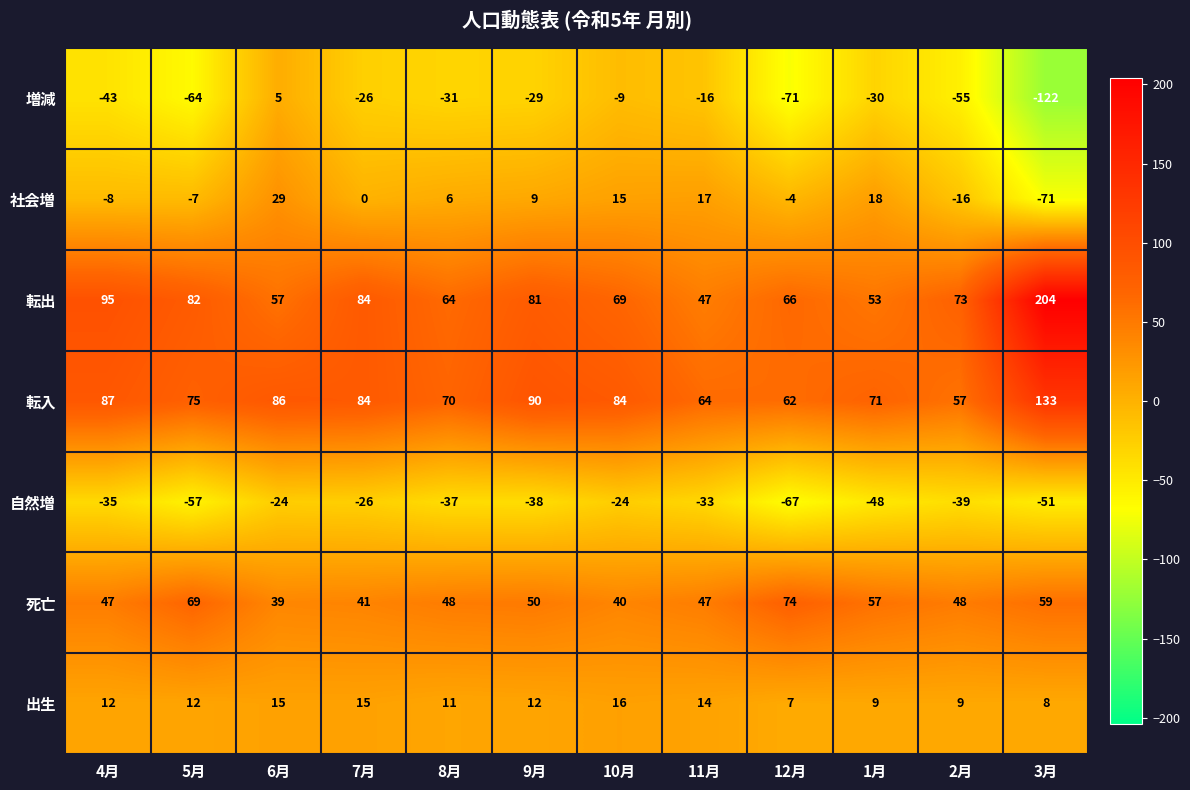

At which category is the sum across all series the highest?

6月